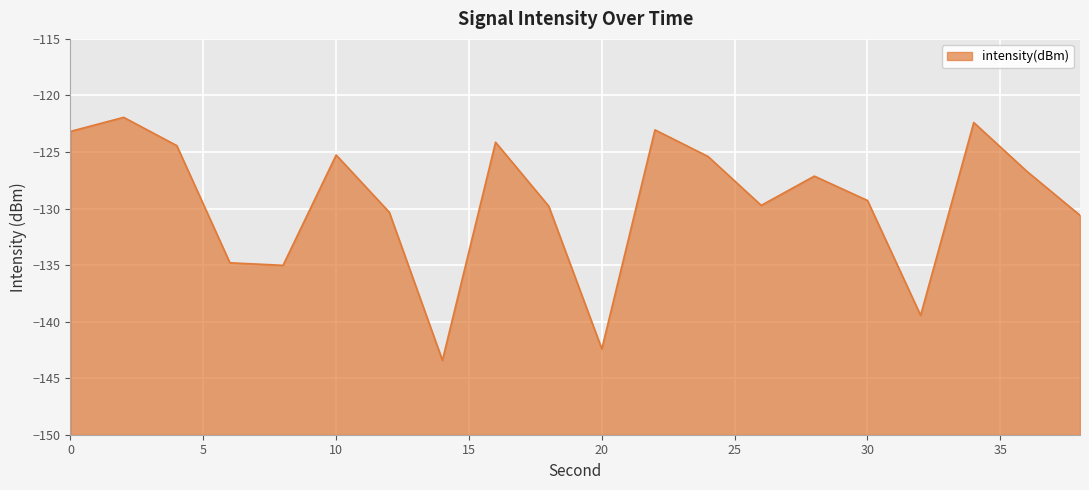

Between 30 and 14, which is larger?

30